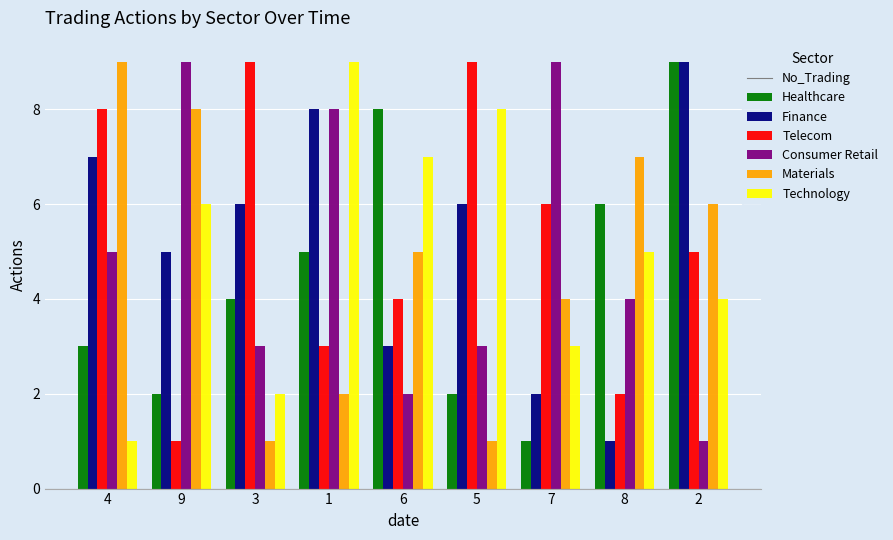

At 4, list the series in order from smallest to largest.

Technology, Healthcare, Consumer Retail, Finance, Telecom, Materials